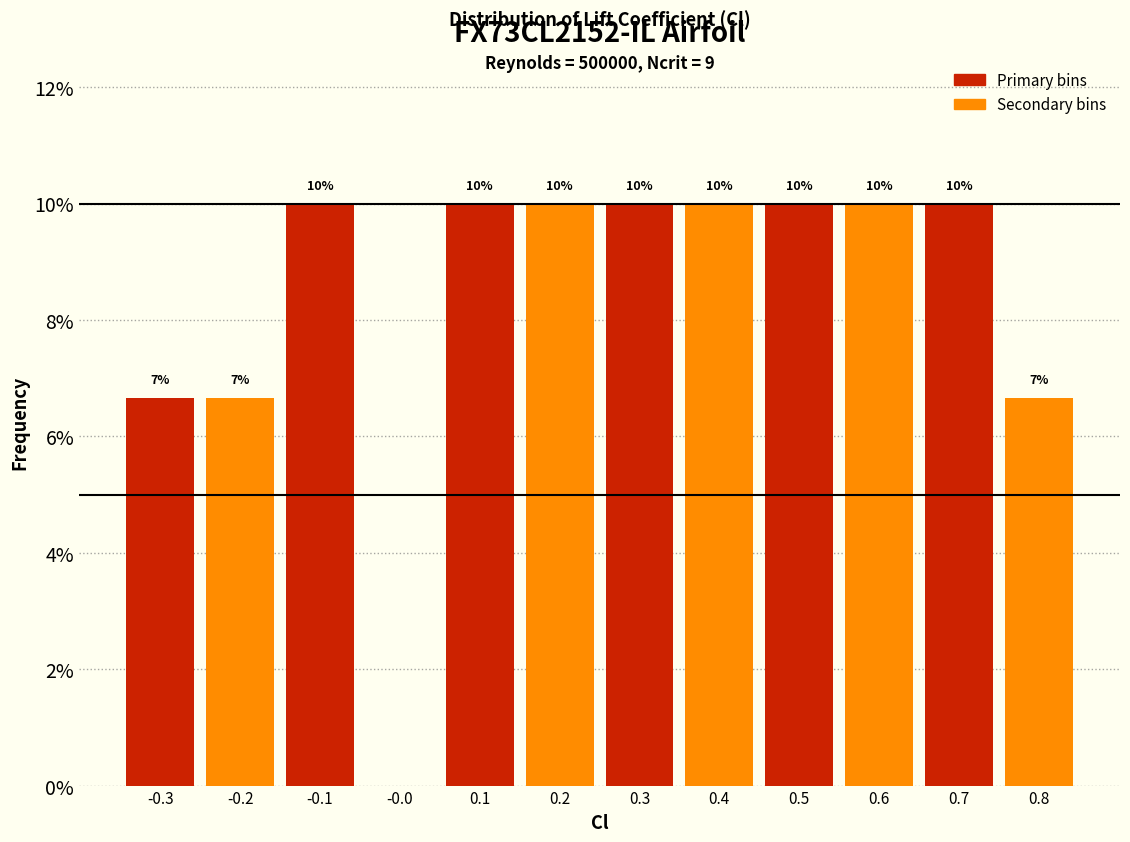

Approximately how many times larger is the value at 0.4 compared to 0.2?

1.0